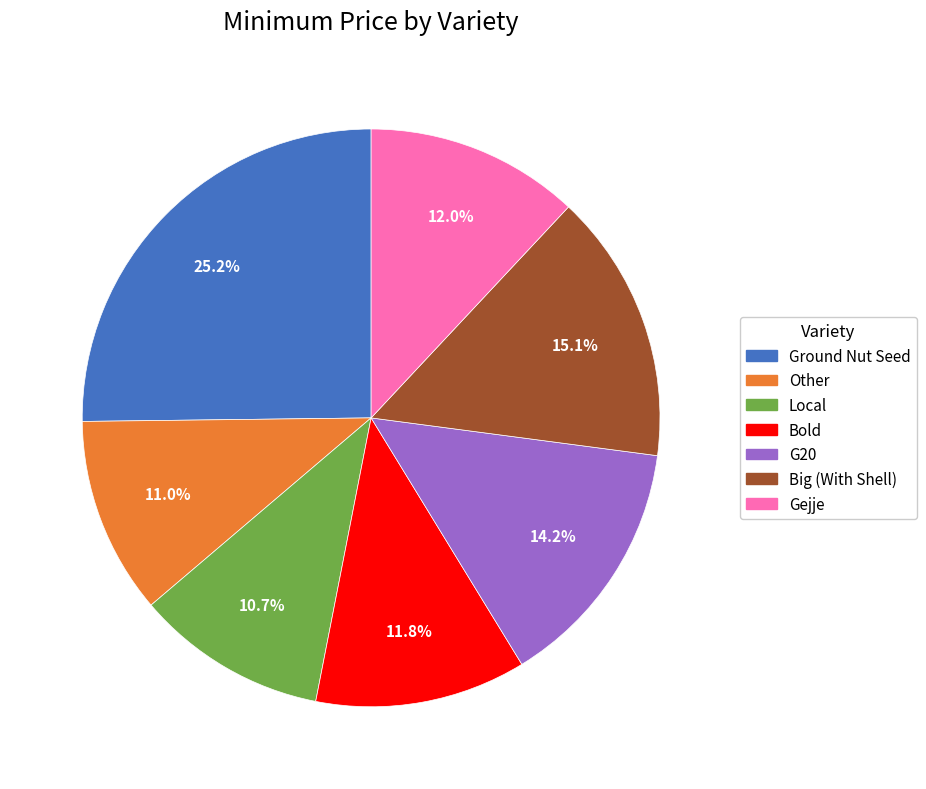

Is it true that Bold is 24% of the pie?

False